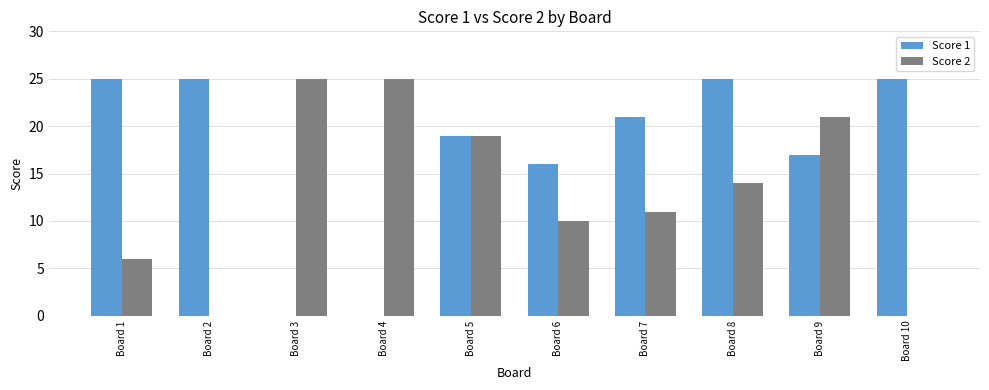

Is the value of Score 2 at Board 4 greater than the value of Score 1 at Board 9?

Yes